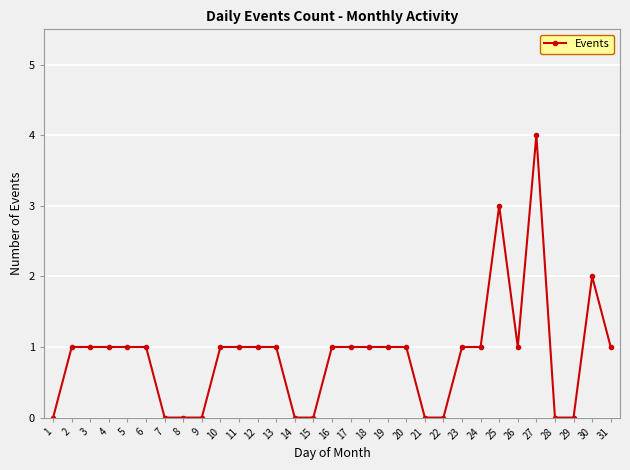

True or false: the data shows 2 at 4.

False